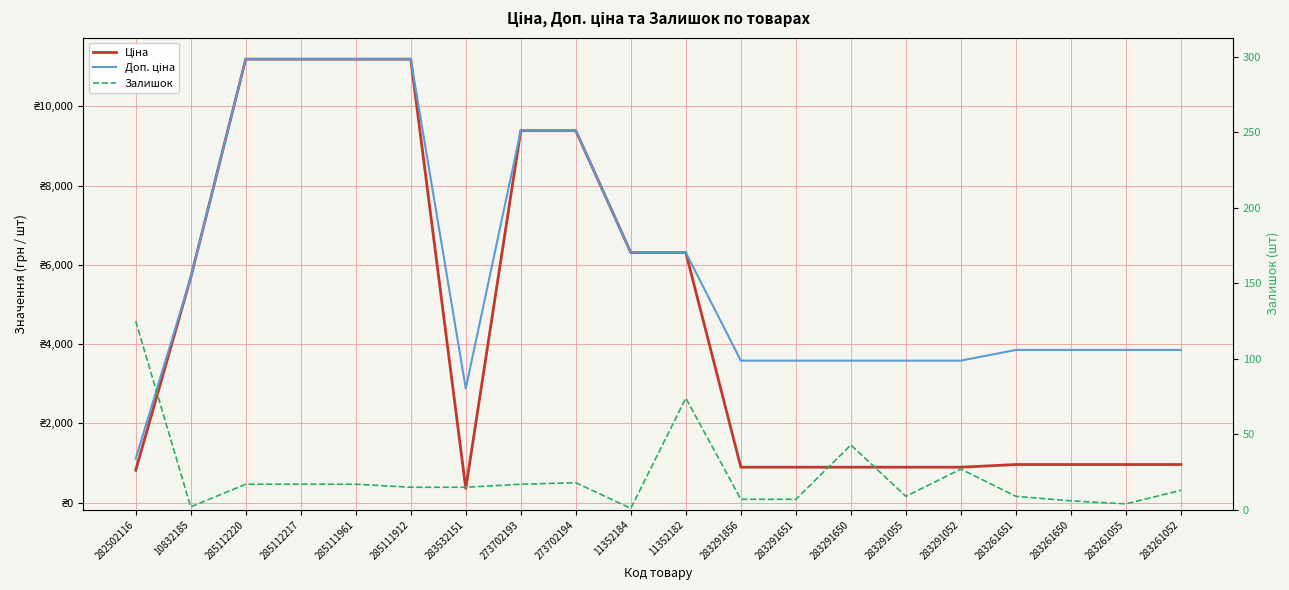

What is the sum of the Залишок values at 285112220 and 283291856?

24.0